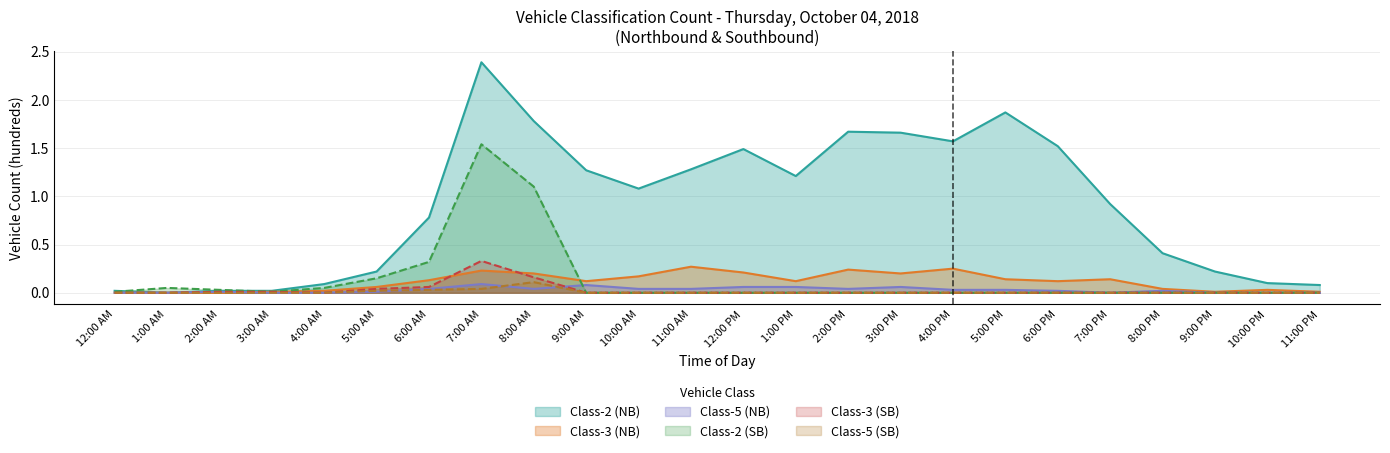

Which category has the lowest value across all series?

1:00 AM